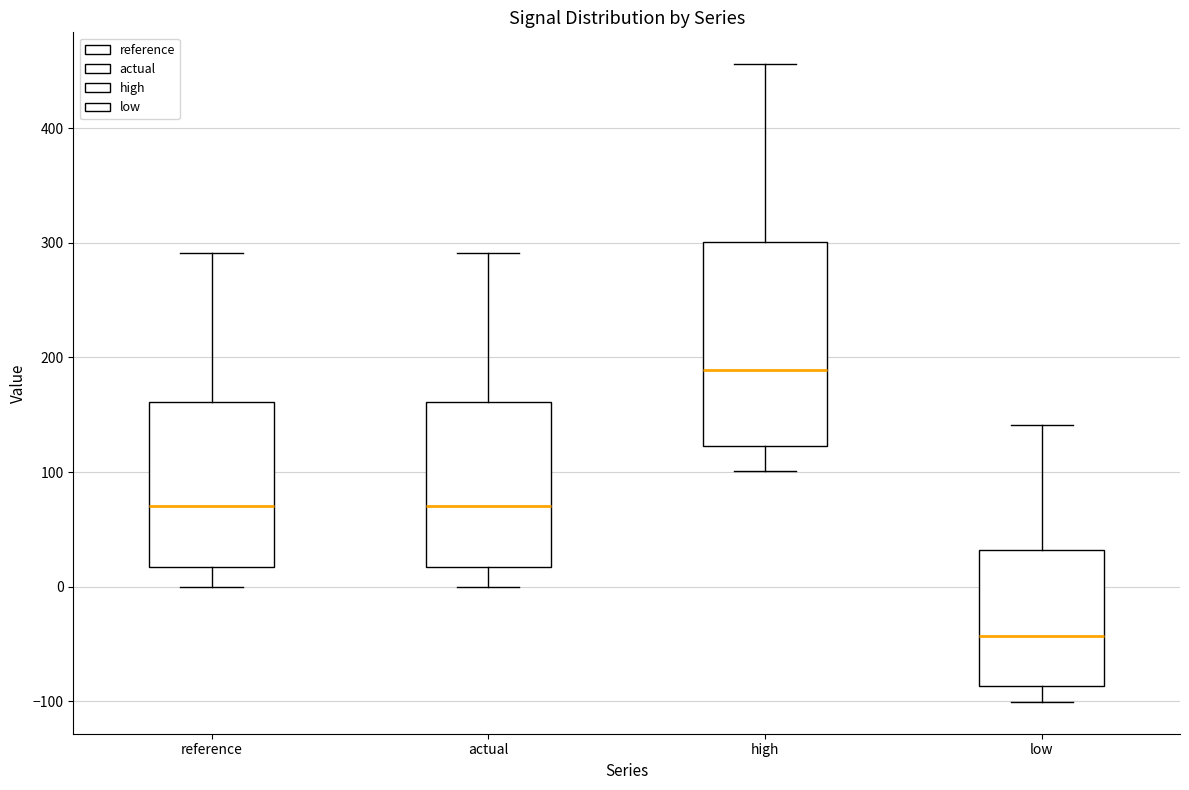

Reading left to right, transcribe this box plot: for each box, give where its median line is, the range the box spans, and where its two whiskers end, as read against the y-axis. The values are not printed on the chart, so give them approximately, as read against the axis.

reference: median 70, box 20 to 160, whiskers 0 to 290
actual: median 70, box 20 to 160, whiskers 0 to 290
high: median 190, box 120 to 300, whiskers 100 to 460
low: median -40, box -90 to 30, whiskers -100 to 140